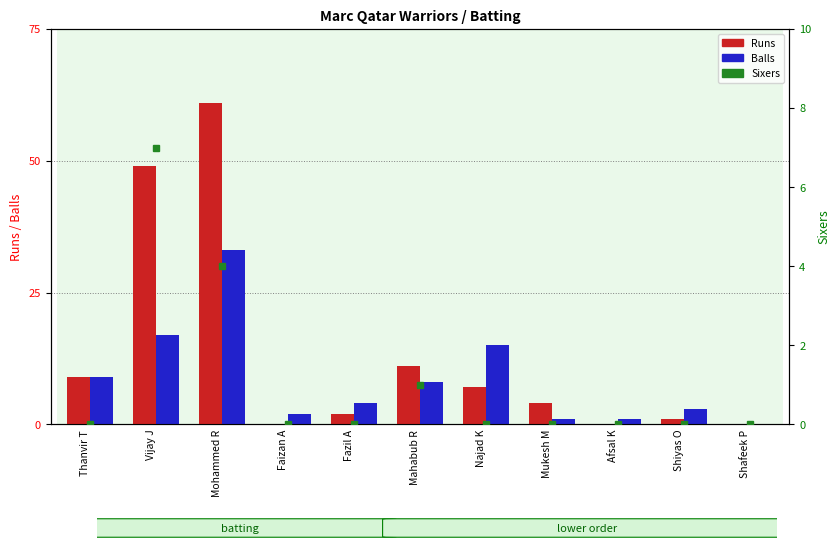

At Mukesh M, list the series in order from largest to smallest.

Runs, Balls, Sixers